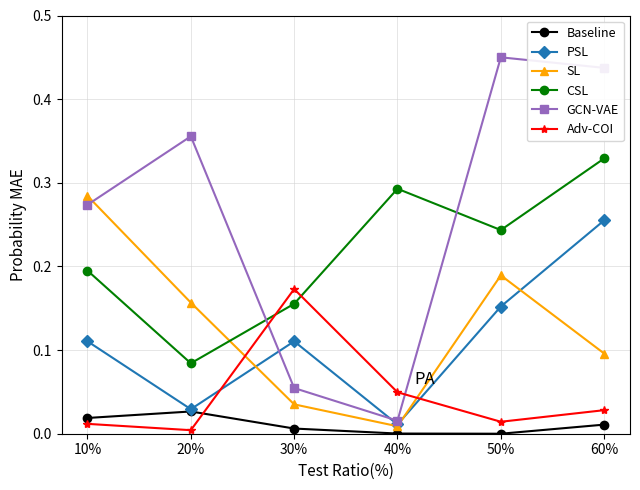

List the series in order of their peak value, lowest first.

Baseline, Adv-COI, PSL, SL, CSL, GCN-VAE